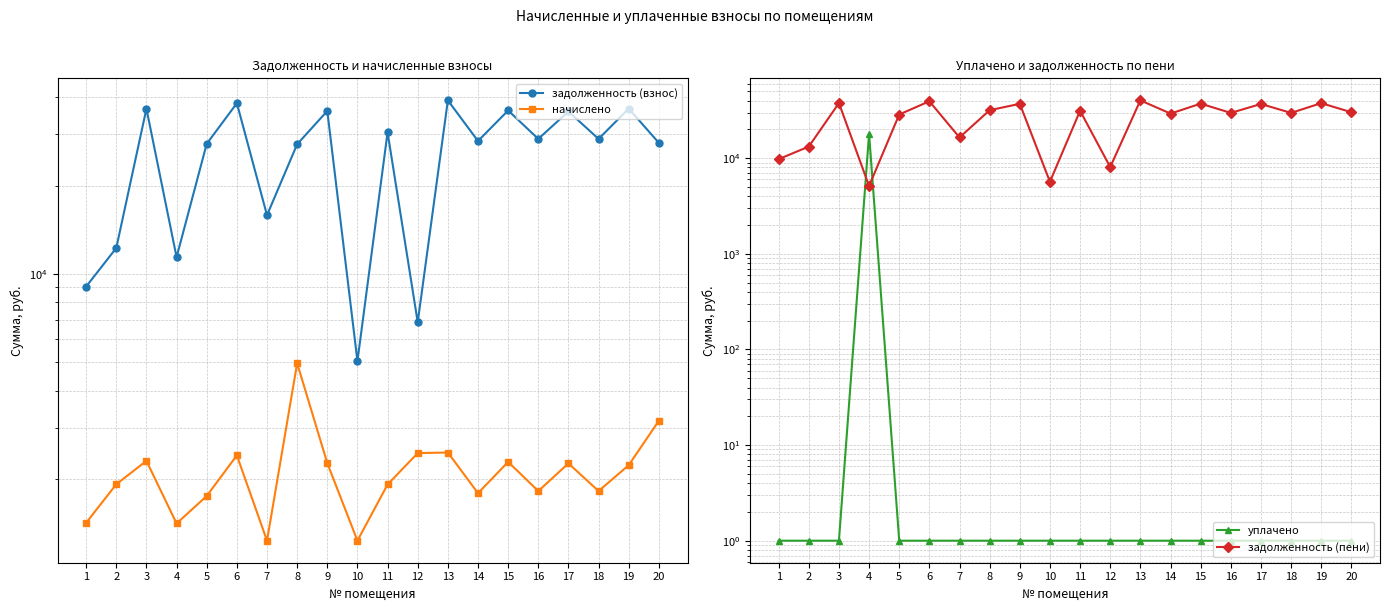

True or false: начислено and задолженность (пени) intersect in this chart.

False